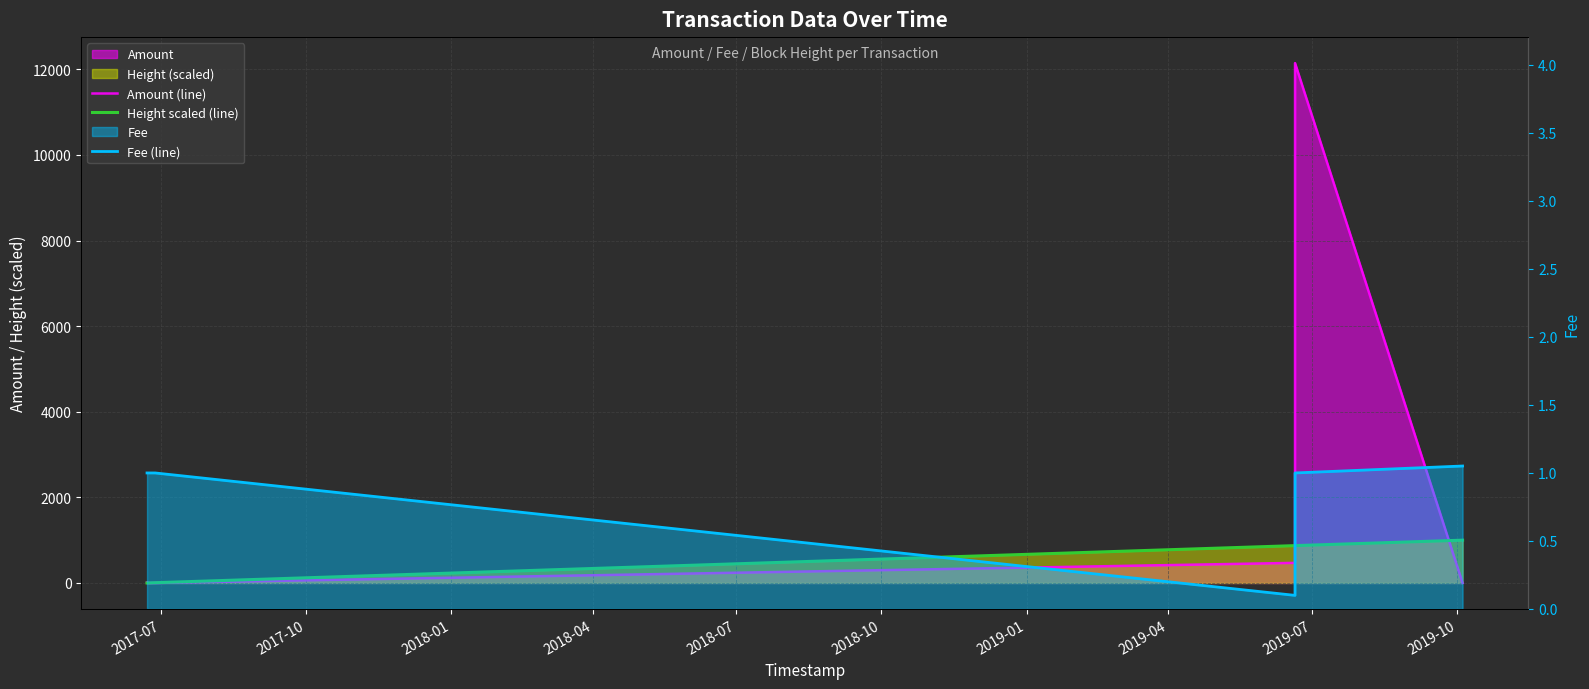

Is it true that Fee (line) equals 0.6 at 2017-10?

False